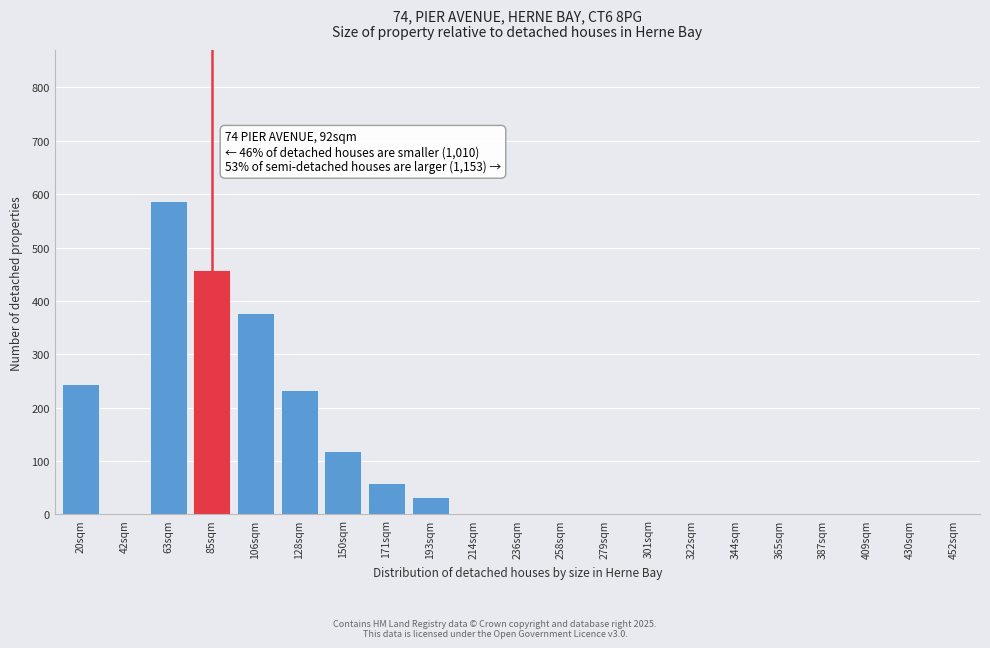

Reading left to right, transcribe all the data shown in this chart.

20sqm=245	42sqm=0	63sqm=588	85sqm=458	106sqm=378	128sqm=234	150sqm=118	171sqm=58	193sqm=33	214sqm=0	236sqm=0	258sqm=0	279sqm=0	301sqm=0	322sqm=0	344sqm=0	365sqm=0	387sqm=0	409sqm=0	430sqm=0	452sqm=0